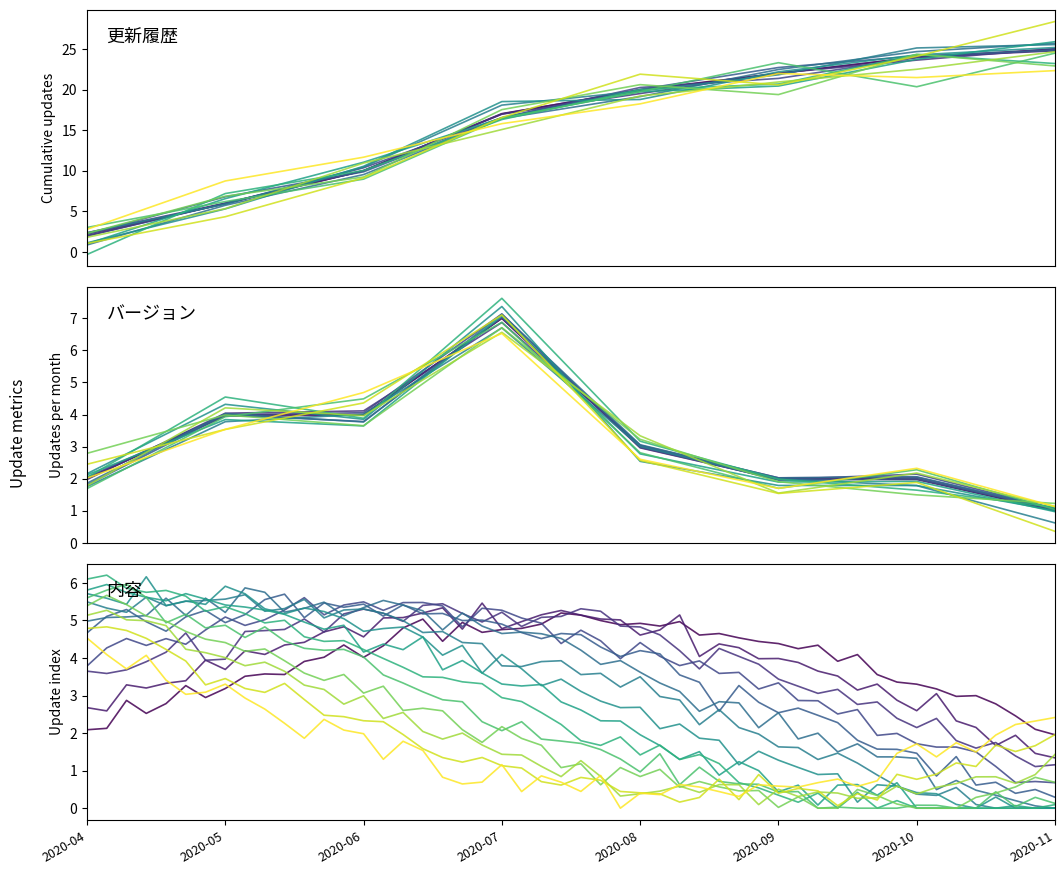

True or false: 1 and 更新履歴 cross at least once.

False